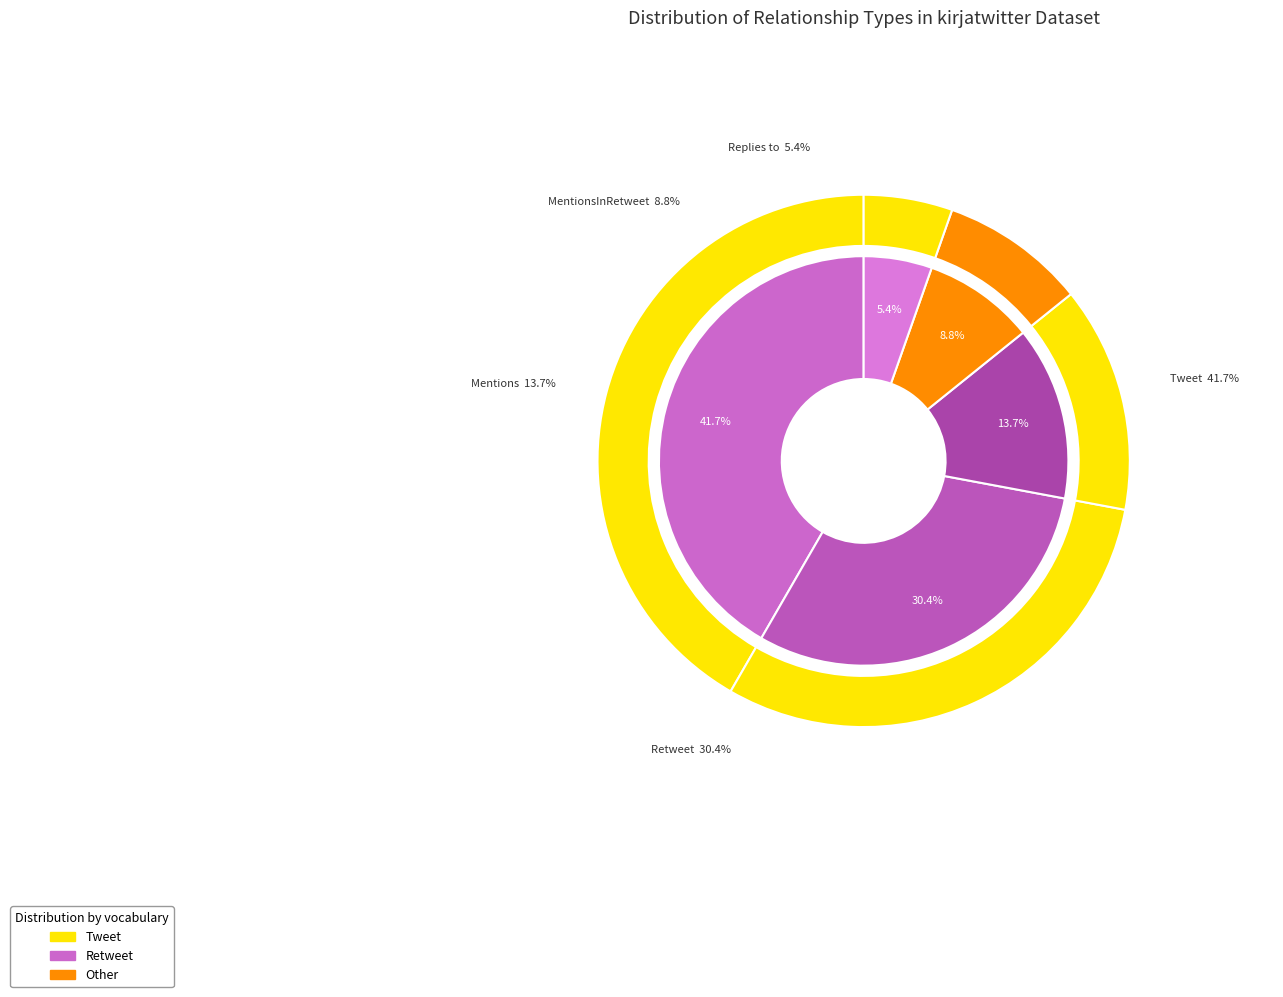

To the nearest percent, what portion does Tweet represent?

42%